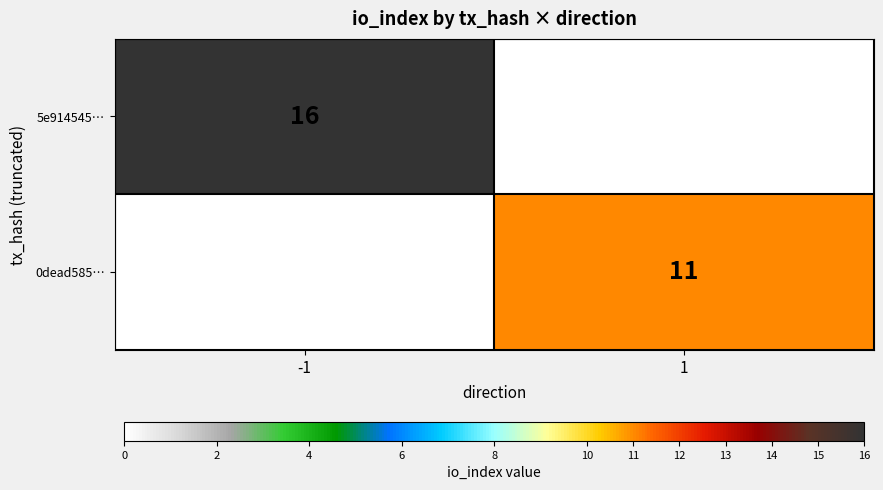

What is the greatest value displayed?

16.0